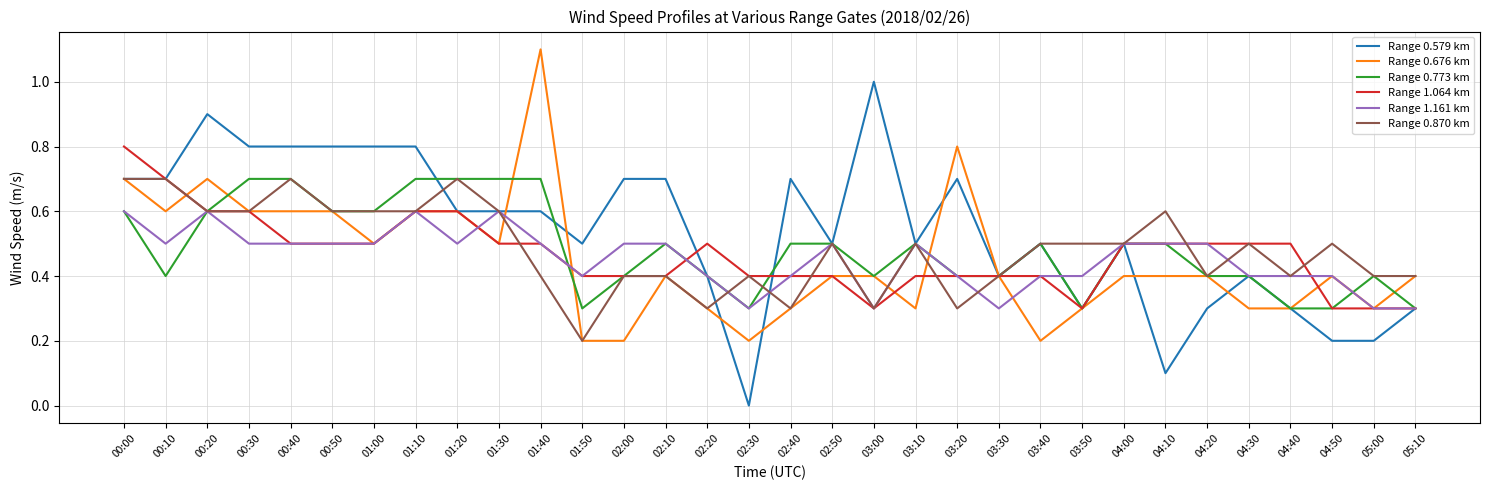

True or false: Range 0.676 km has a value of 0.9 at 00:30.

False